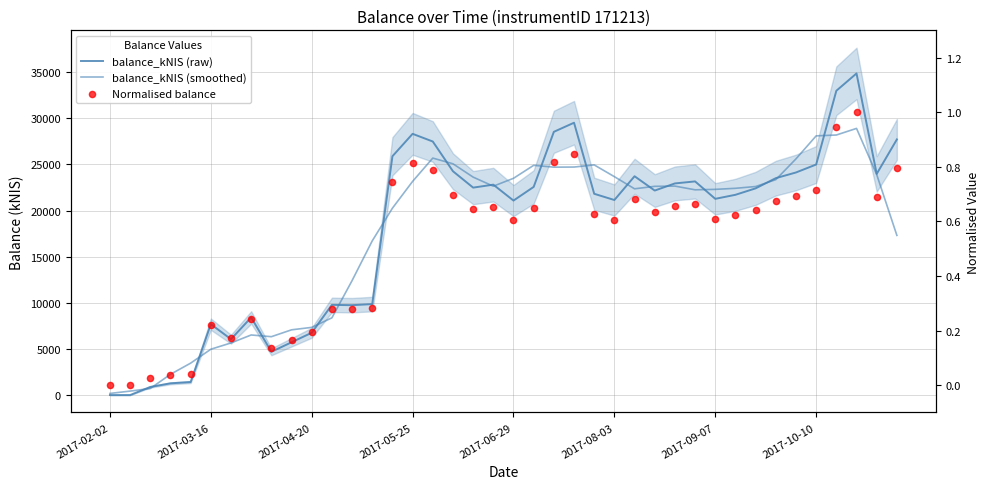

Which series reaches the maximum Y coordinate?

balance_kNIS (raw)